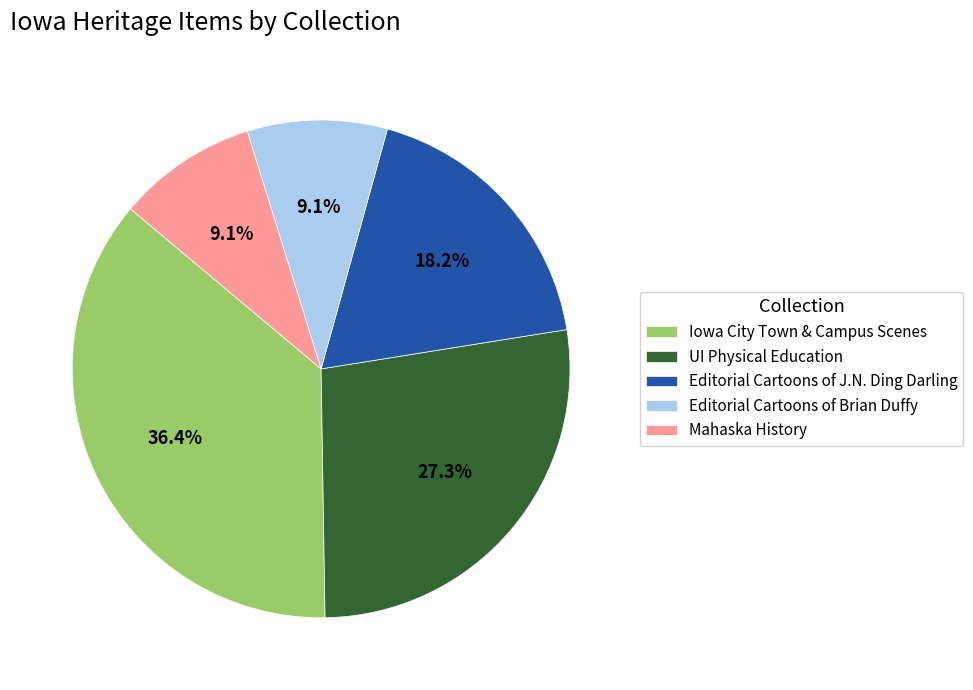

Which category has the biggest portion of the pie?

Iowa City Town & Campus Scenes